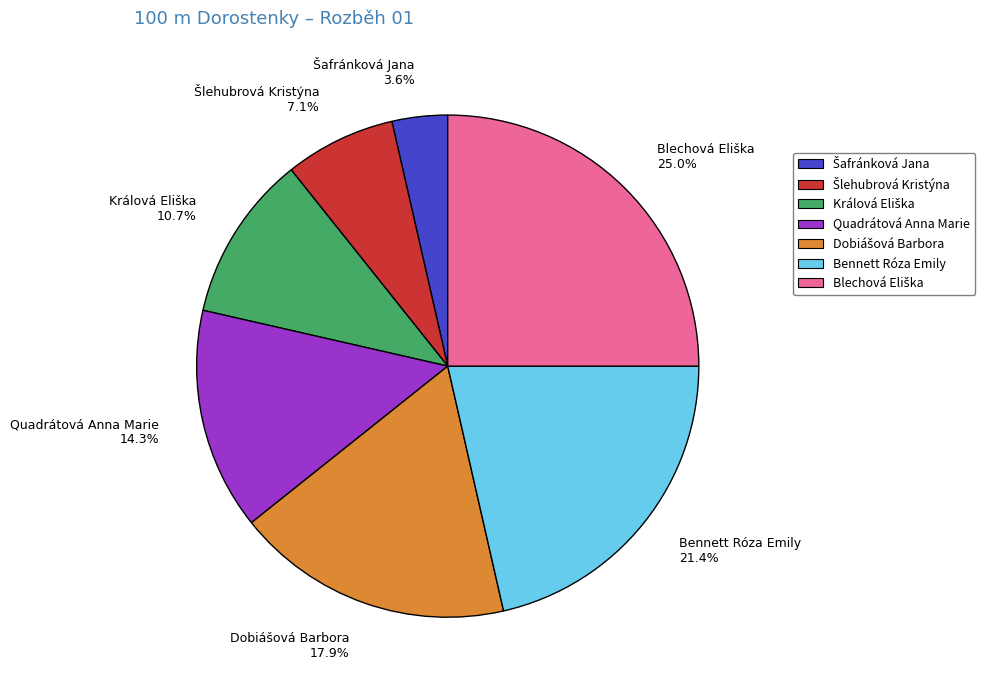

What is the ratio of the value at Quadrátová Anna Marie 14.3% to the value at Bennett Róza Emily 21.4%?

0.7